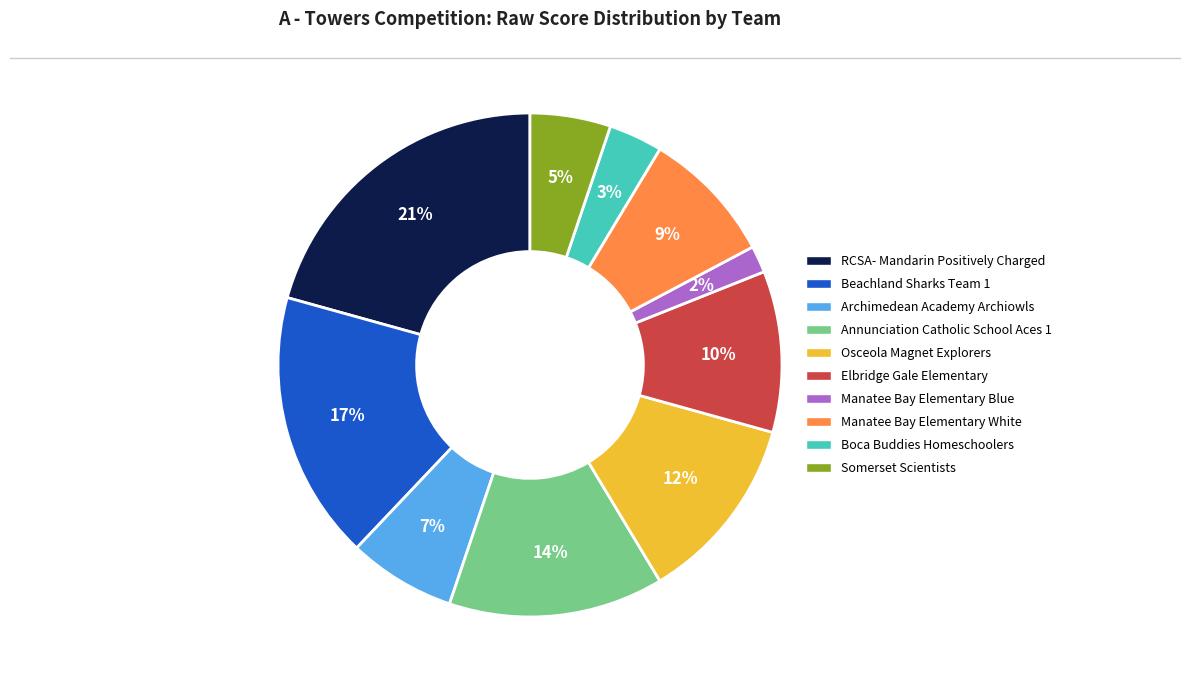

The Boca Buddies Homeschoolers slice represents 3% of the pie. True or false?

True